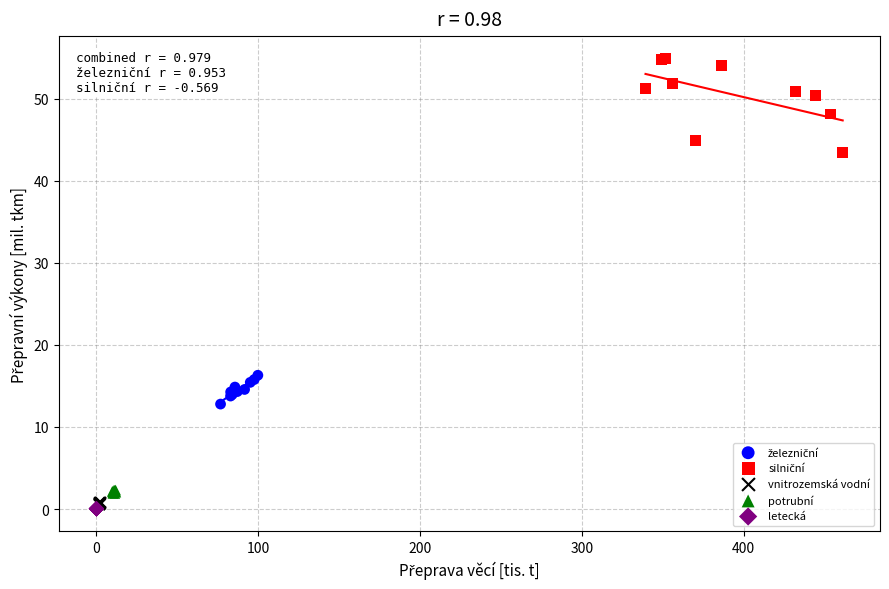

Which series contains the lowest Y value?

letecká